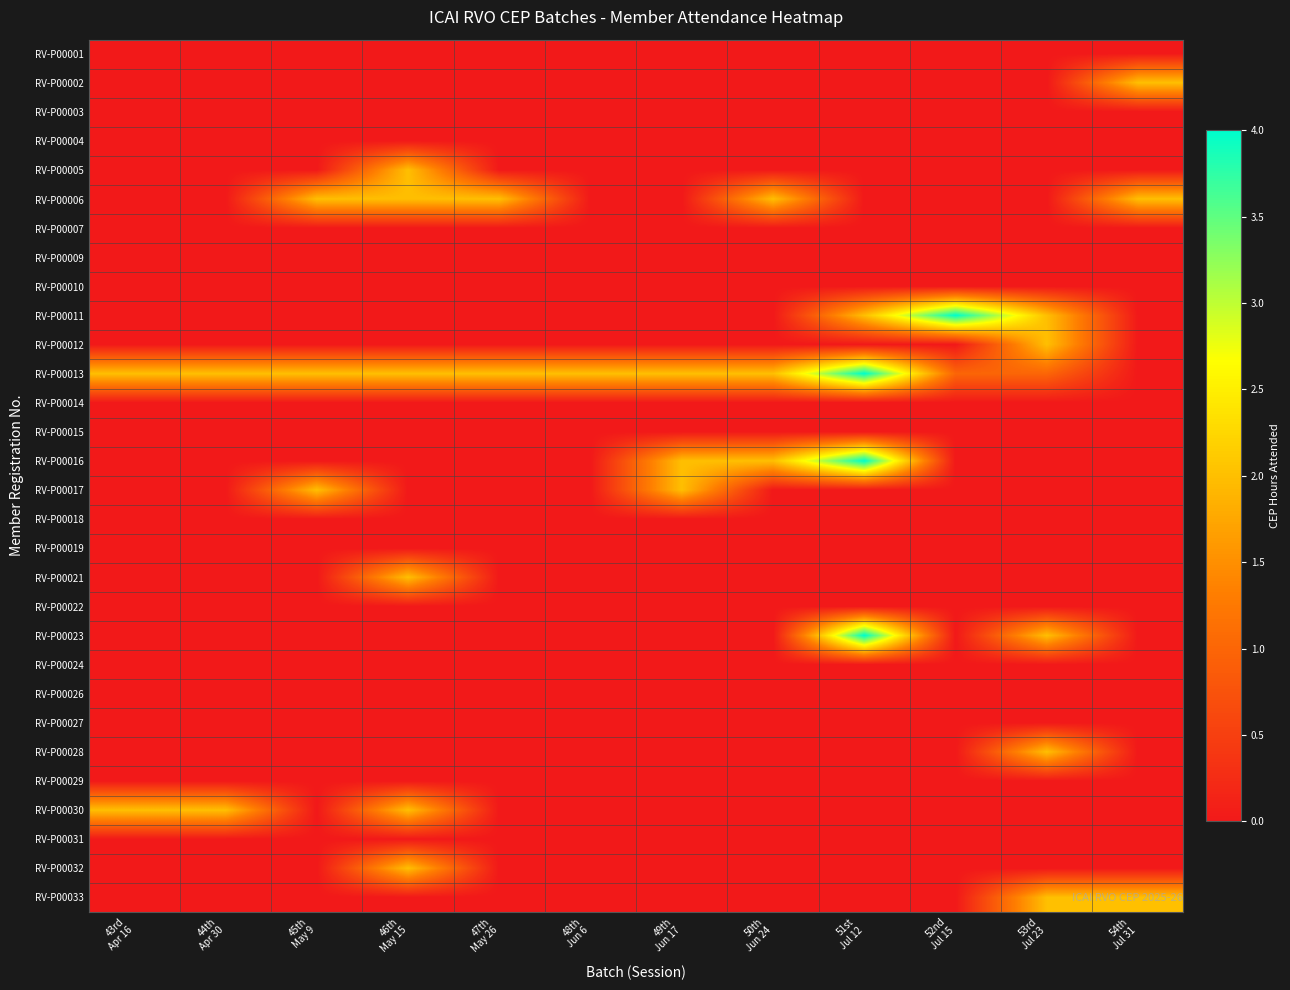

At 52nd Jul 15, list the series in order from smallest to largest.

RV-P00001, RV-P00002, RV-P00003, RV-P00004, RV-P00005, RV-P00006, RV-P00007, RV-P00009, RV-P00010, RV-P00012, RV-P00014, RV-P00015, RV-P00016, RV-P00017, RV-P00018, RV-P00019, RV-P00021, RV-P00022, RV-P00023, RV-P00024, RV-P00026, RV-P00027, RV-P00028, RV-P00029, RV-P00030, RV-P00031, RV-P00032, RV-P00033, RV-P00013, RV-P00011